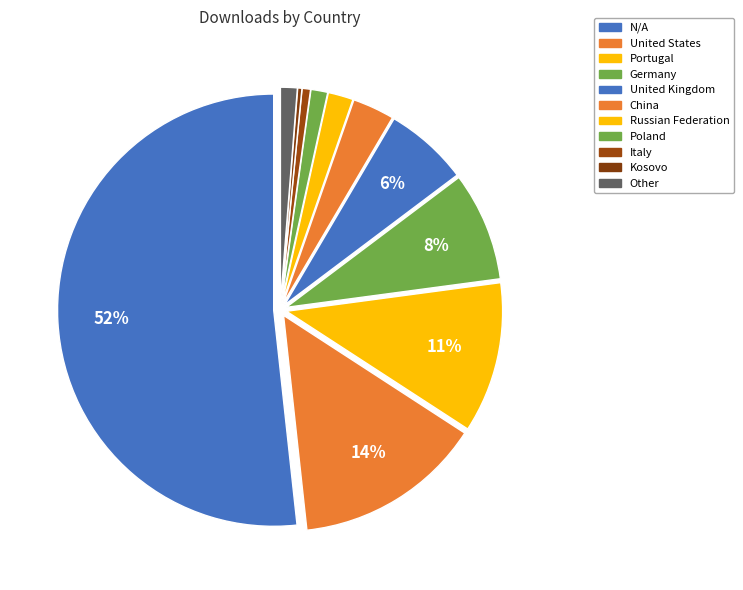

What is the total percentage of Russian Federation and Poland?

3.1%